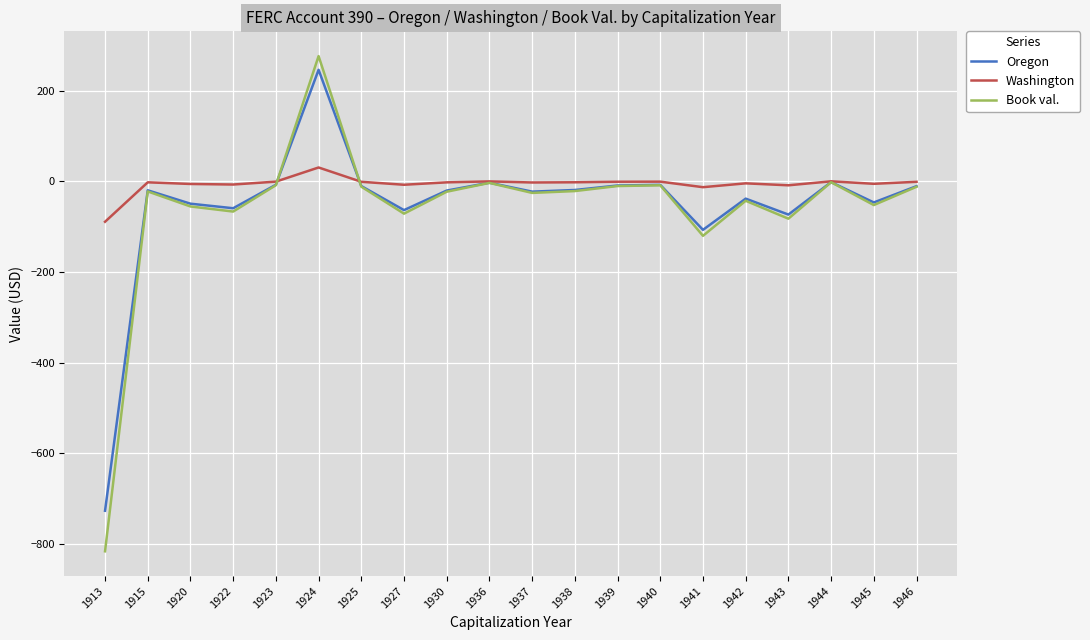

At which category does Book val. reach its first local valley?

1922